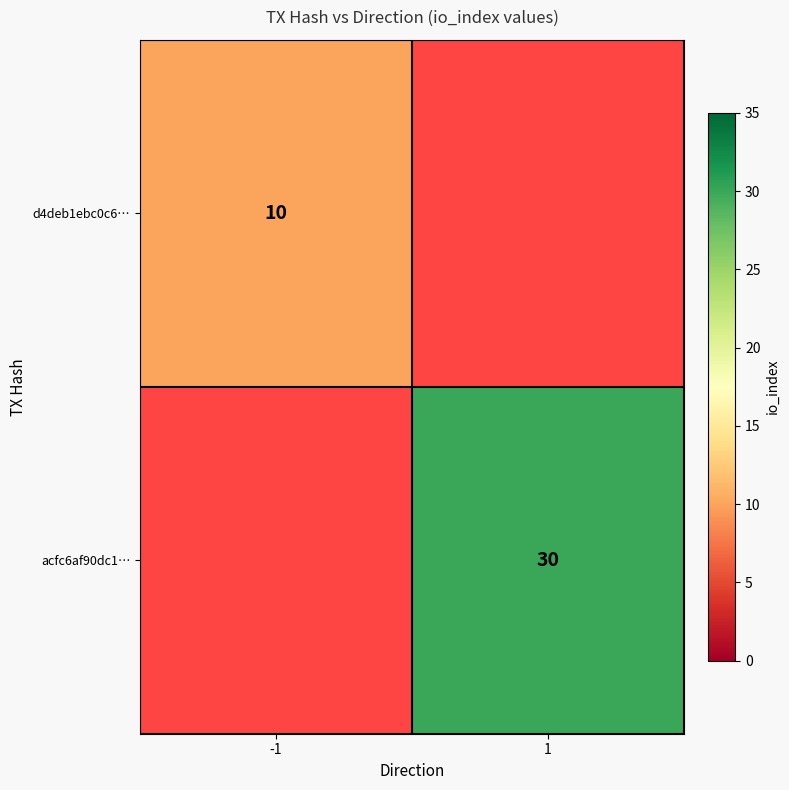

How many distinct data groups are displayed?

2